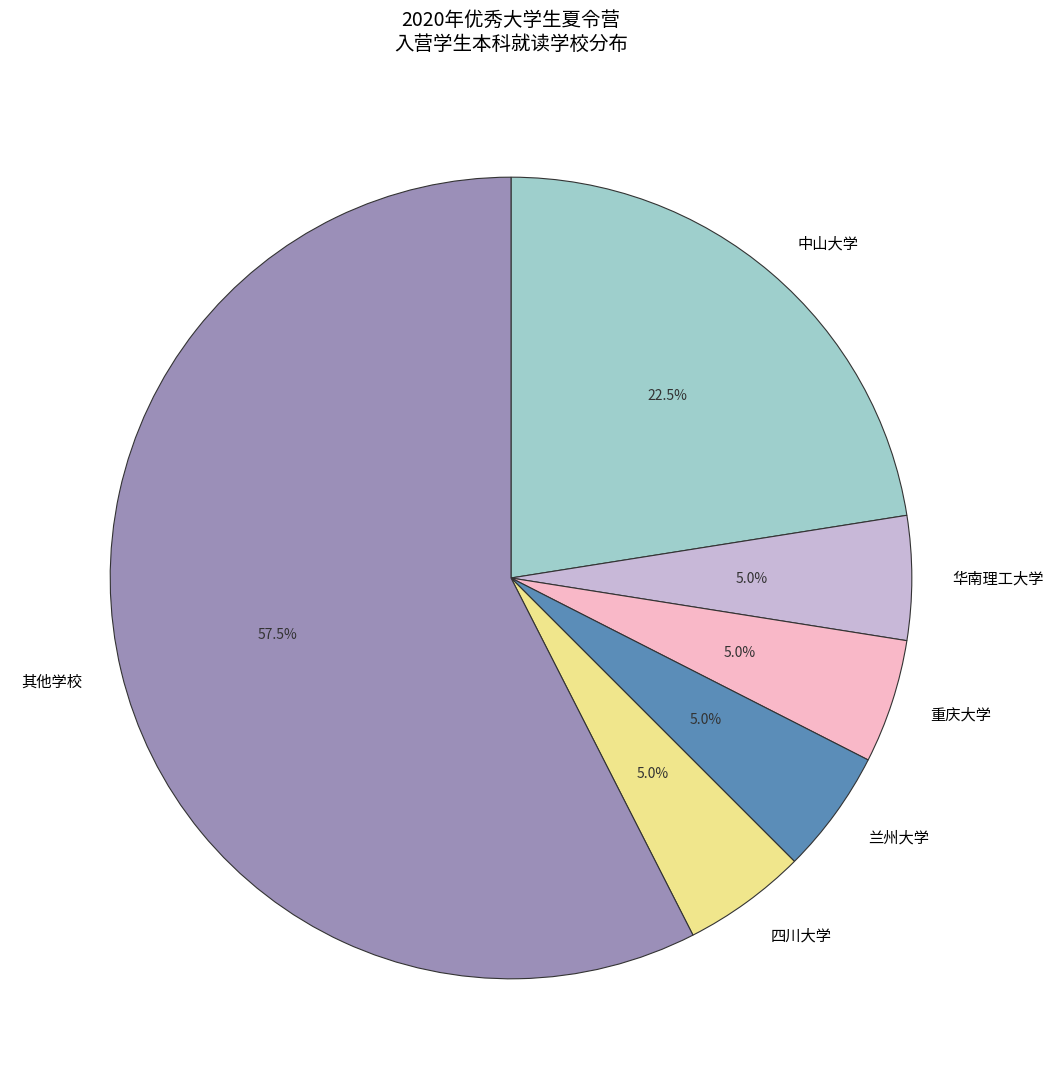

What is the largest slice in the pie chart?

其他学校